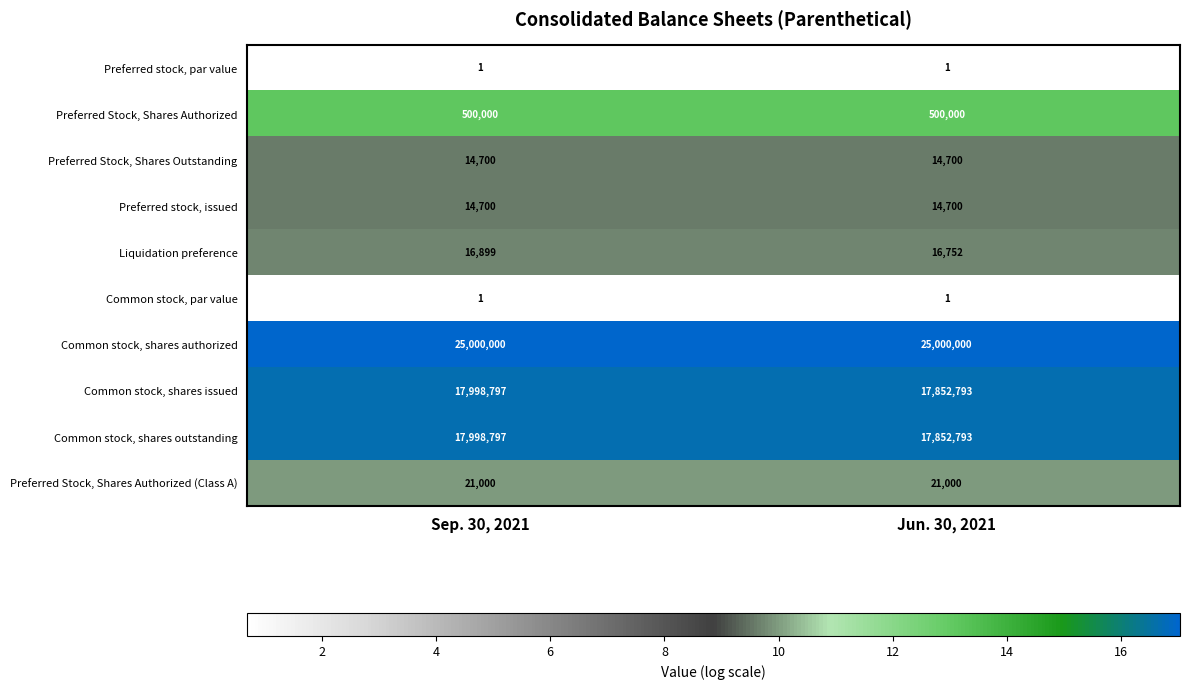

What is the difference between the maximum and minimum values in the Common stock, shares outstanding series?

146004